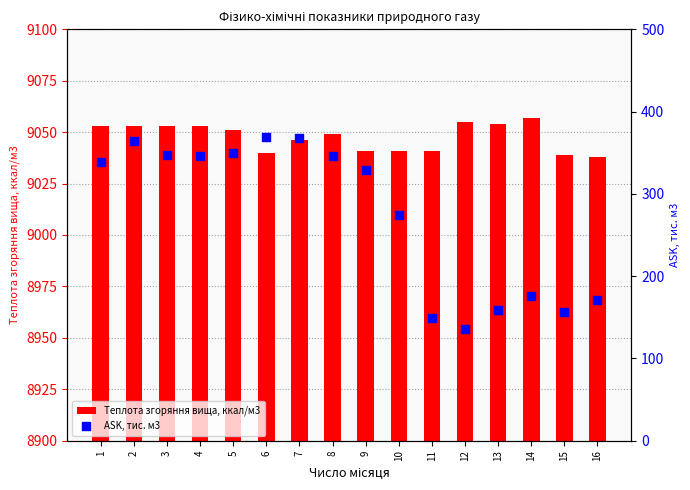

What is the total value across all series at 3?

9400.2